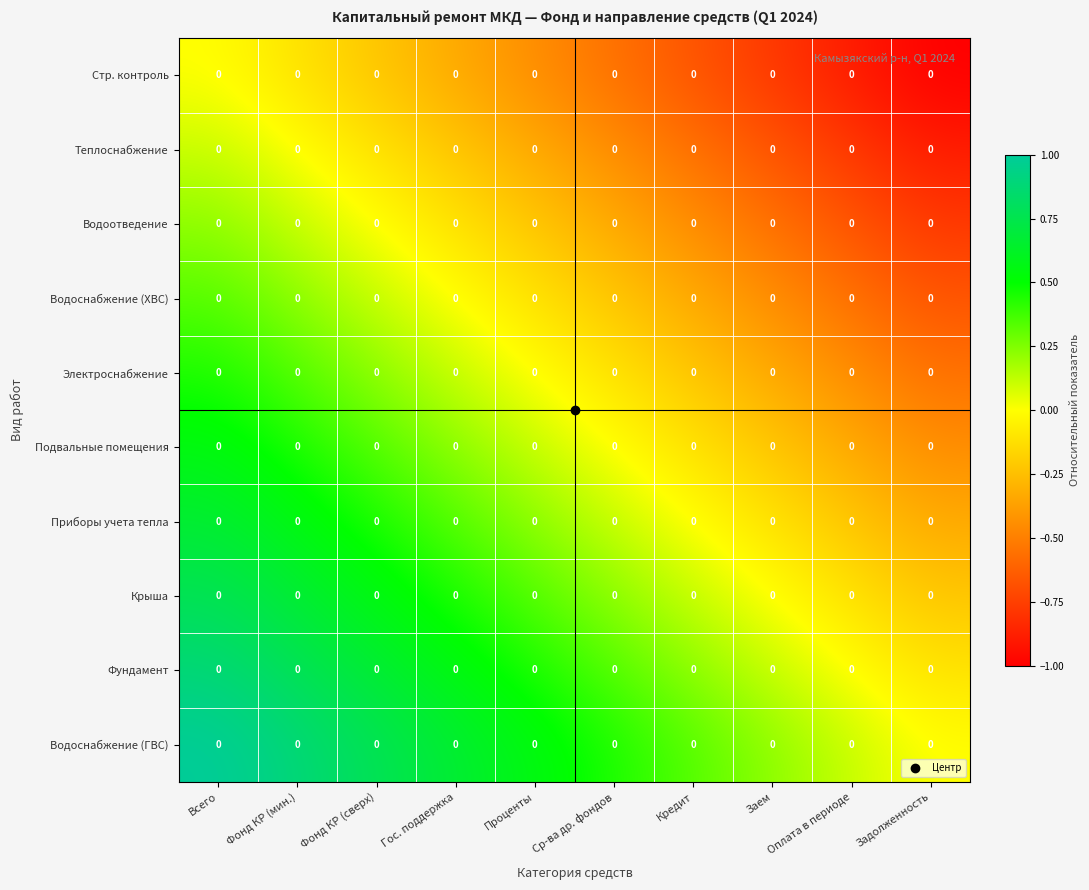

Which label corresponds to the smallest value in the chart?

Задолженность